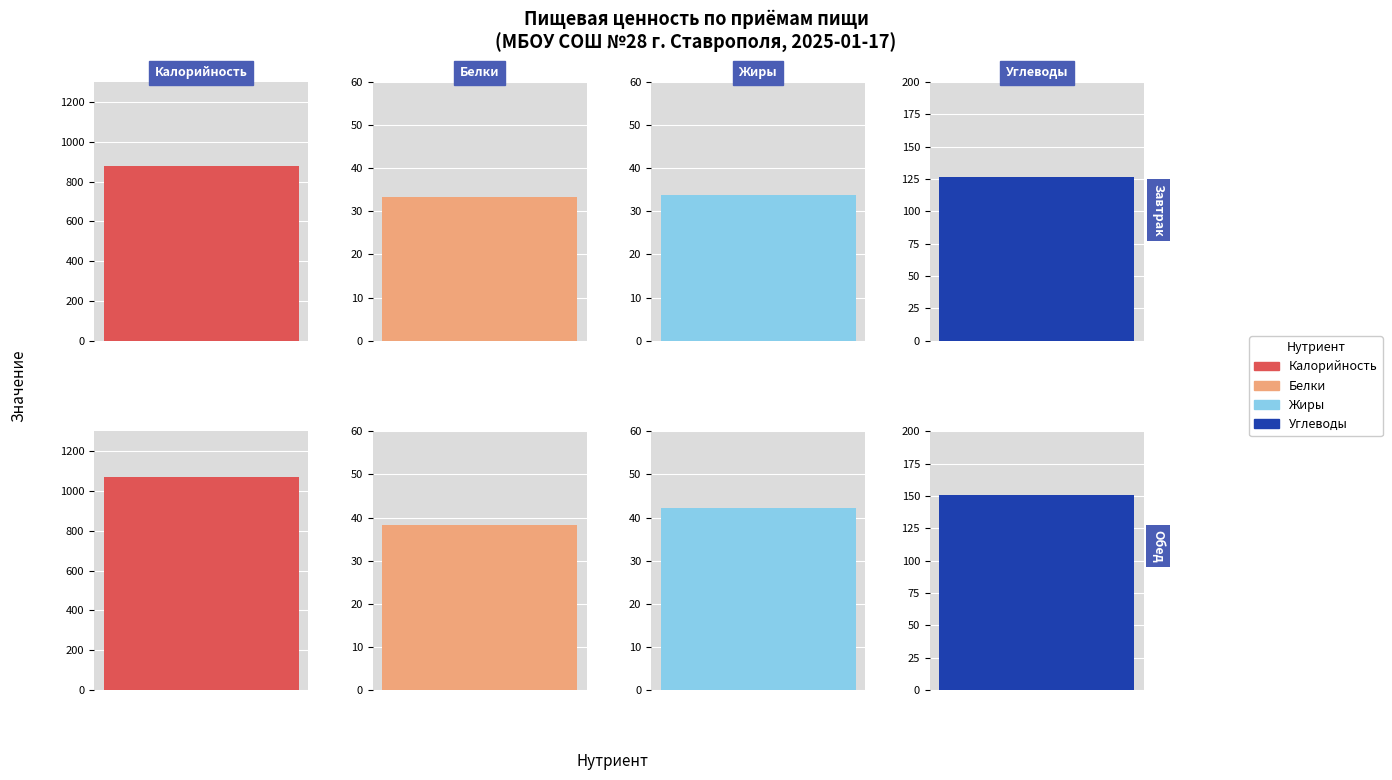

Which series changed the most between 0 and 1?

Калорийность